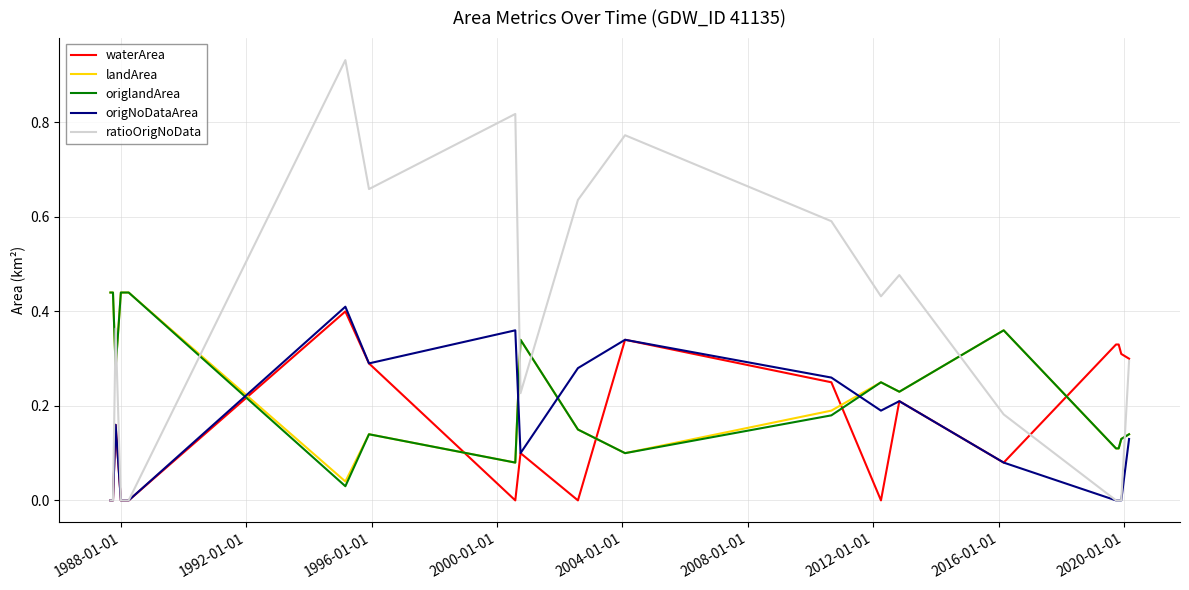

What are all the series names shown in the legend?

waterArea, landArea, origlandArea, origNoDataArea, ratioOrigNoData